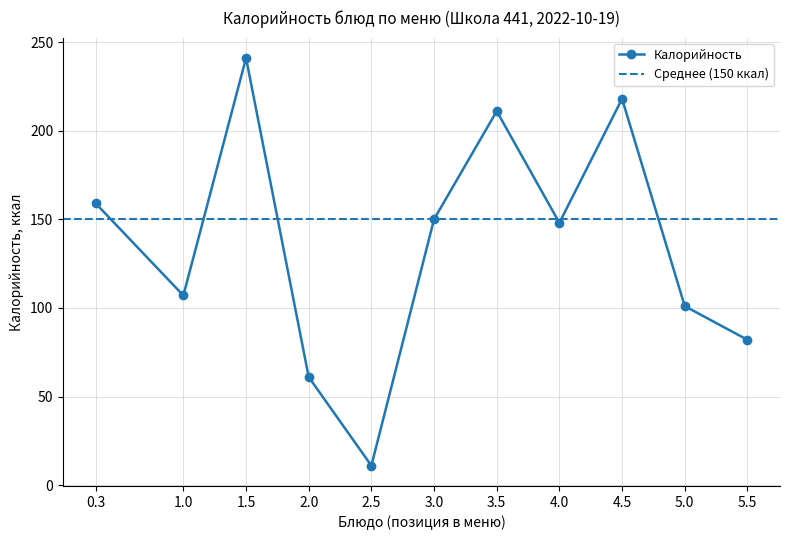

The value of Калорийность at 1.0 is 62. True or false?

False